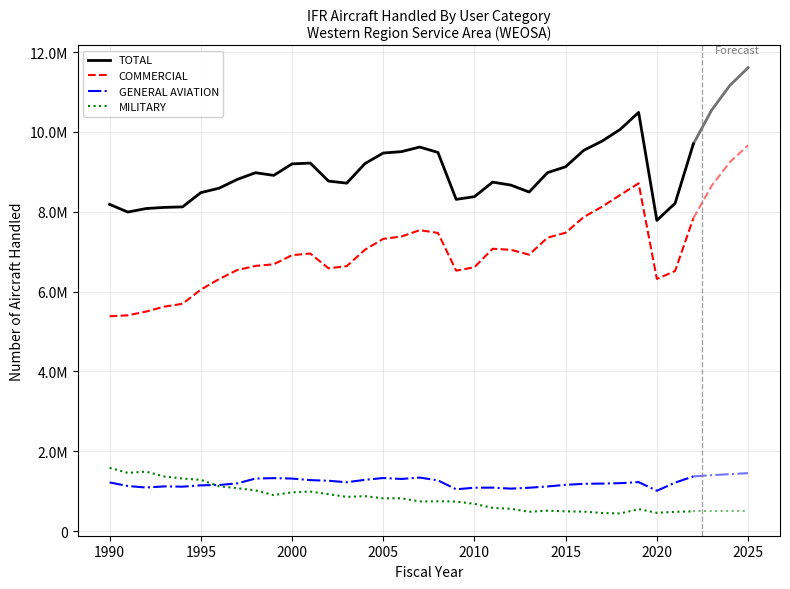

What is the highest value of the TOTAL series?

10491341